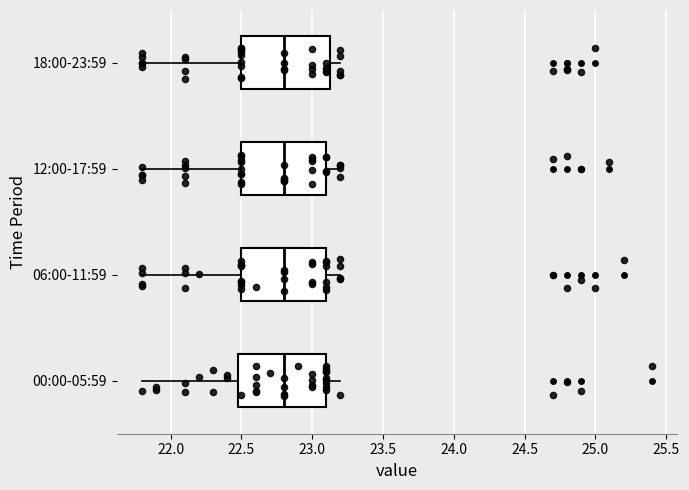

Reading bottom to top, transcribe this box plot: for each box, give where its median line is, the range the box spans, and where its two whiskers end, as read against the x-axis. The values are not printed on the chart, so give them approximately, as read against the axis.

00:00-05:59: median 22.80, box 22.50 to 23.10, whiskers 21.80 to 23.20
06:00-11:59: median 22.80, box 22.50 to 23.10, whiskers 21.80 to 23.20
12:00-17:59: median 22.80, box 22.50 to 23.10, whiskers 21.80 to 23.20
18:00-23:59: median 22.80, box 22.50 to 23.15, whiskers 21.80 to 23.20